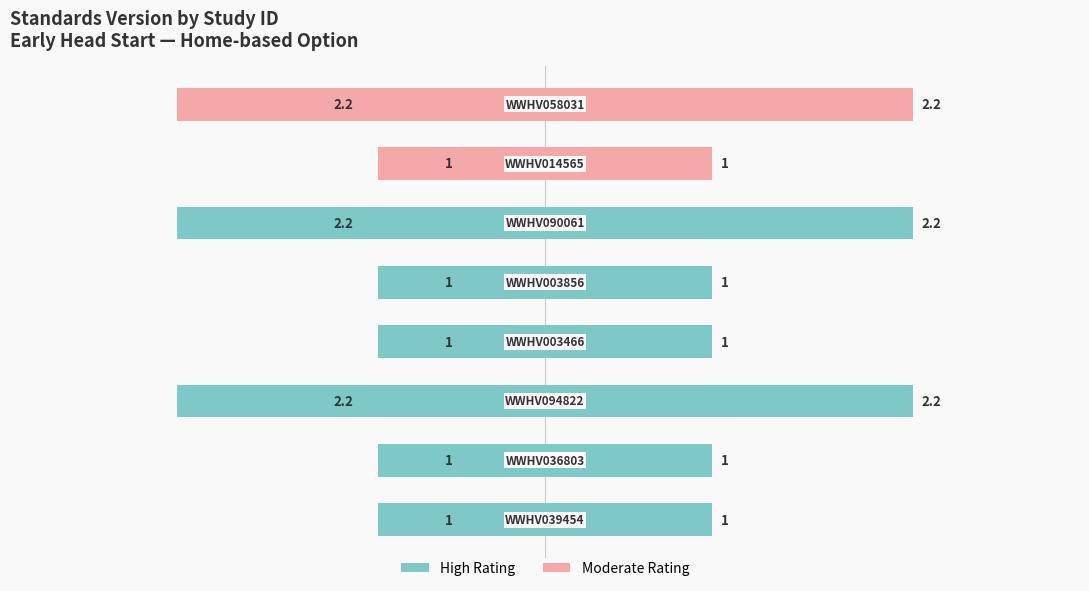

What is the label of the 4th bar from the right?

WWHV003856